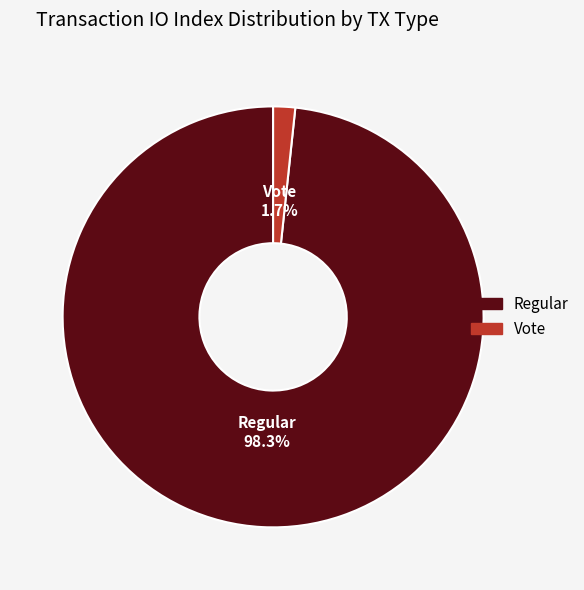

Combined, do Regular and Vote account for over 50%?

Yes